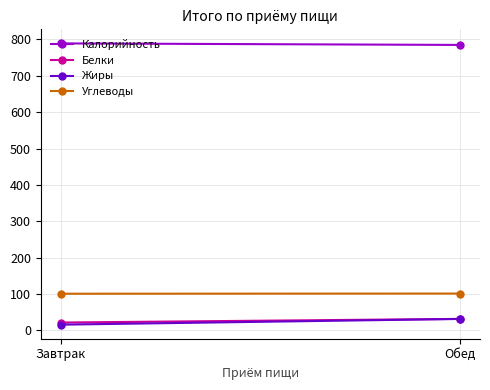

Reading right to left, transcribe all the data shown in this chart.

Калорийность: Обед=785.0	Завтрак=789.2
Белки: Обед=31.6	Завтрак=21.5
Жиры: Обед=31.4	Завтрак=15.7
Углеводы: Обед=101.2	Завтрак=100.8